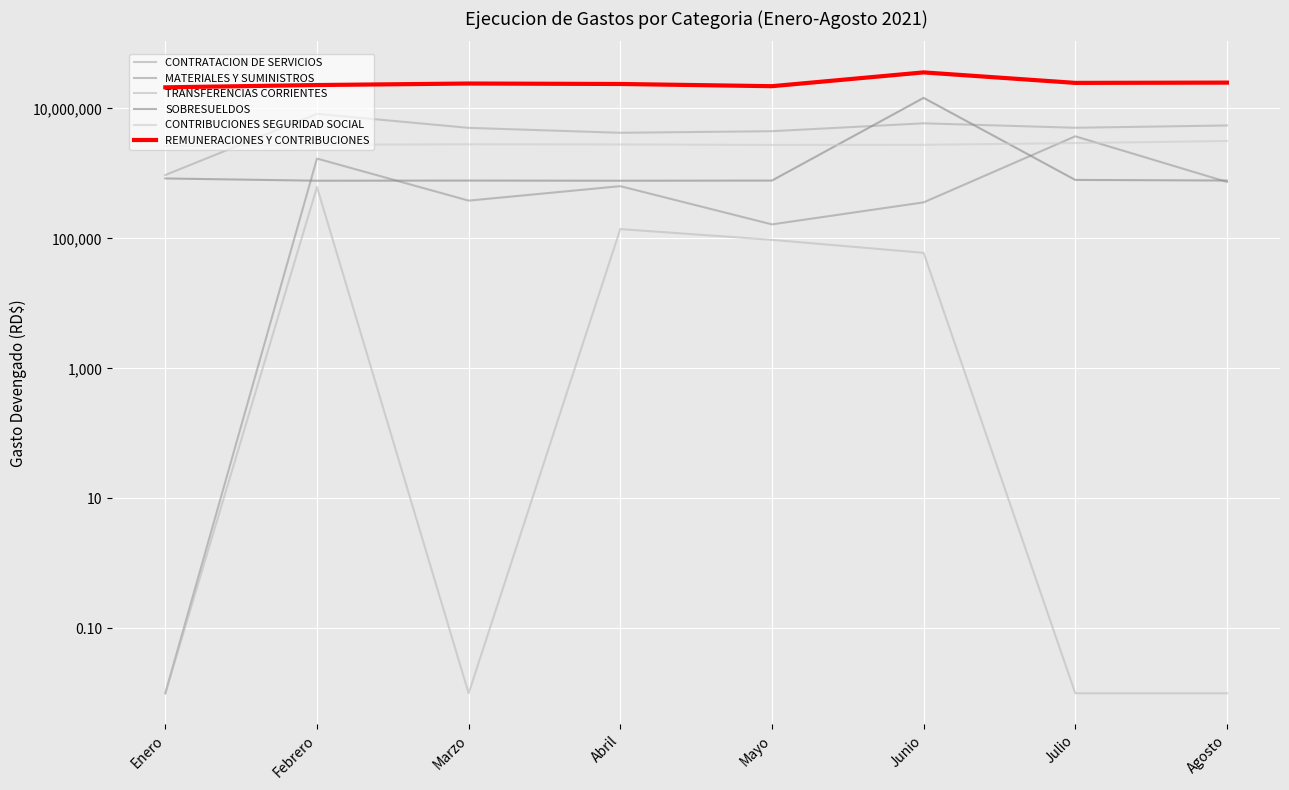

Which series has the largest range (max minus min)?

REMUNERACIONES Y CONTRIBUCIONES